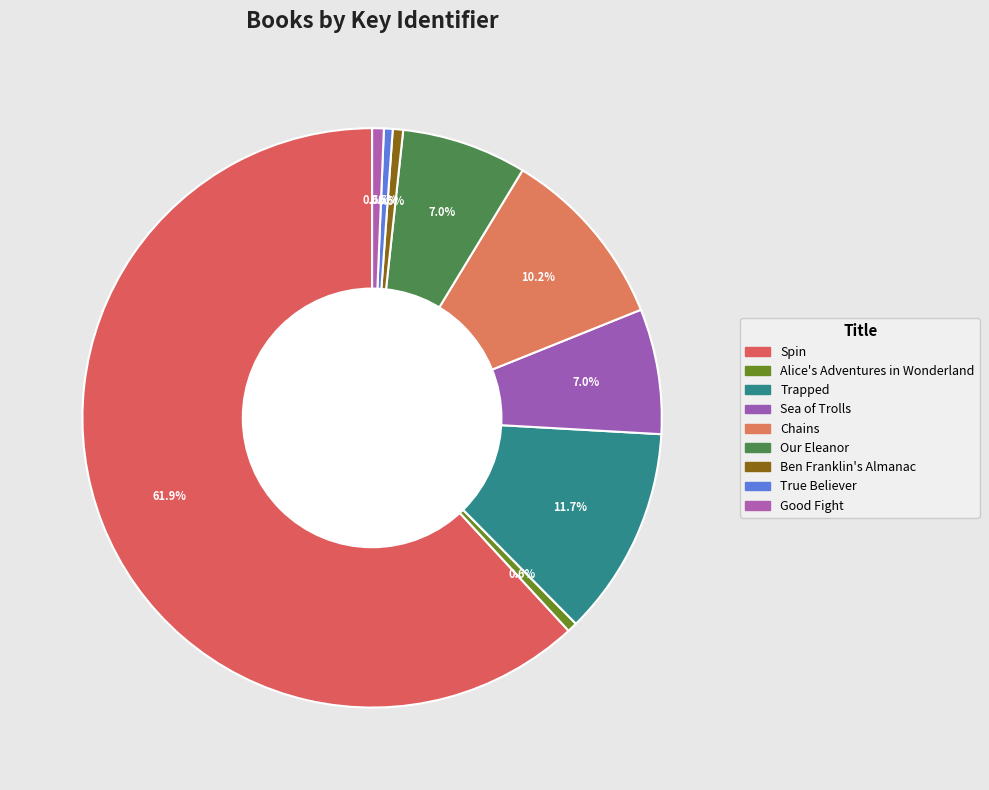

The Spin slice represents 52% of the pie. True or false?

False